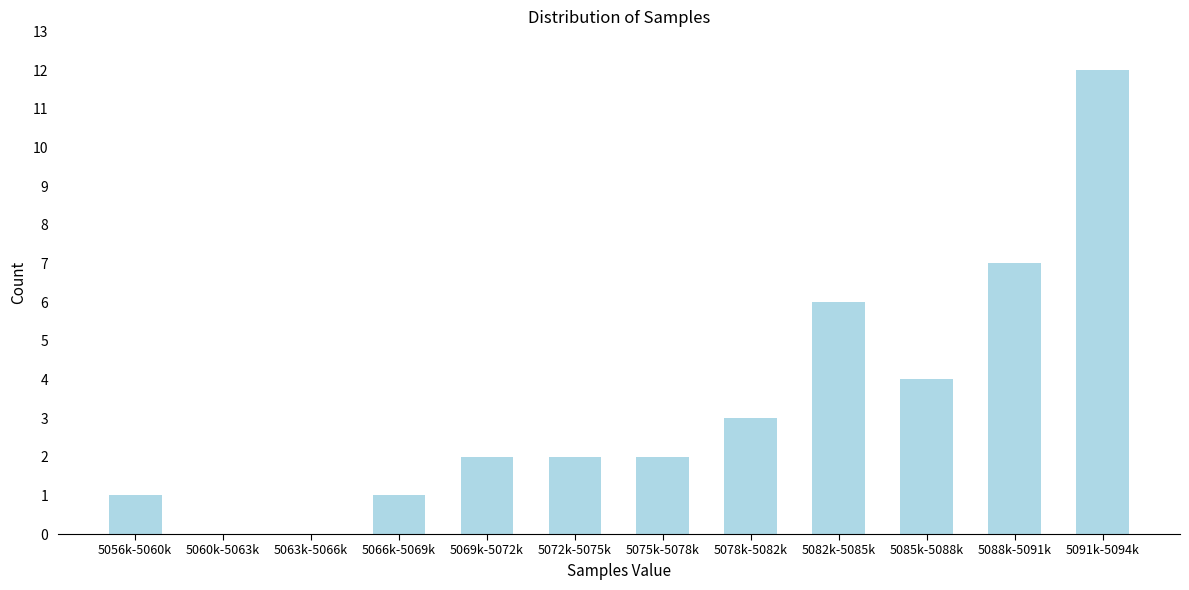

Reading left to right, transcribe all the data shown in this chart.

5056k-5060k=1	5060k-5063k=0	5063k-5066k=0	5066k-5069k=1	5069k-5072k=2	5072k-5075k=2	5075k-5078k=2	5078k-5082k=3	5082k-5085k=6	5085k-5088k=4	5088k-5091k=7	5091k-5094k=12